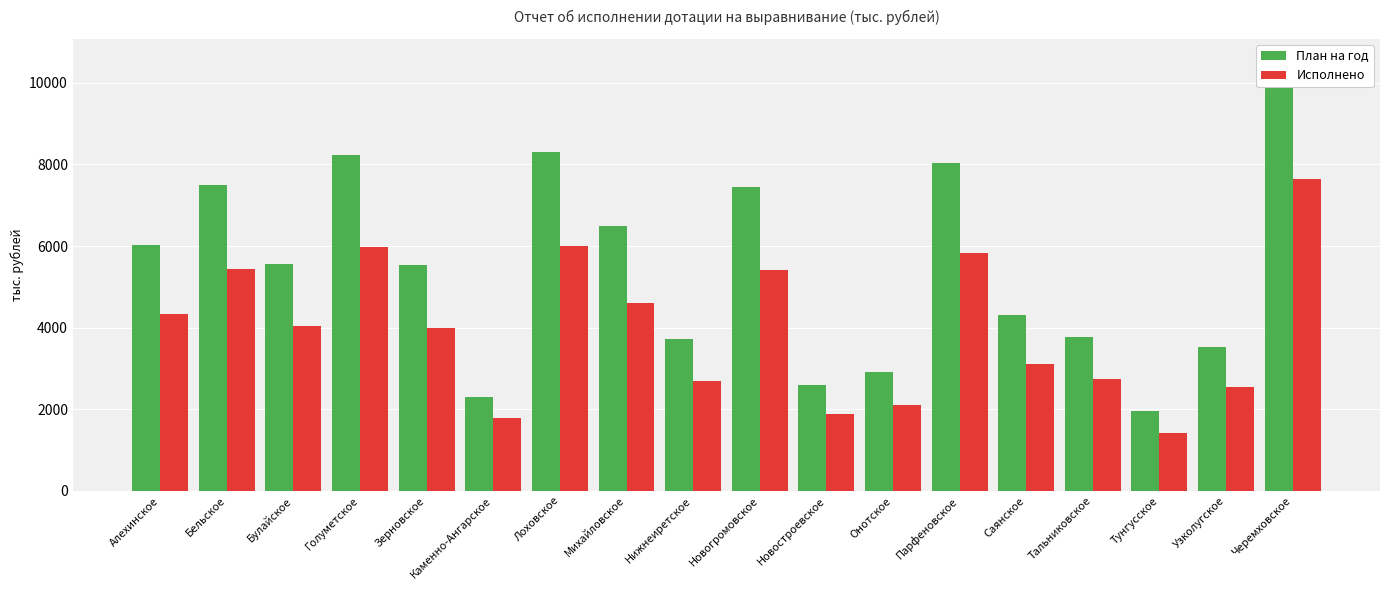

How many data points in План на год are less than 5562?

9